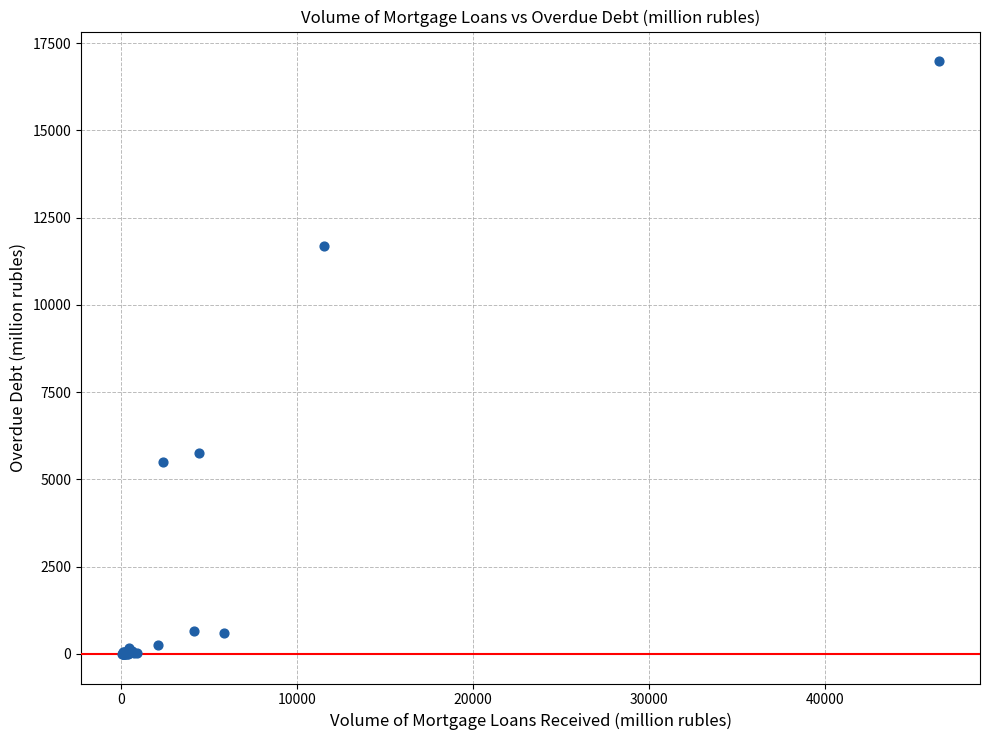

What Y value in the scatter plot is closest to 8491?

5755.5